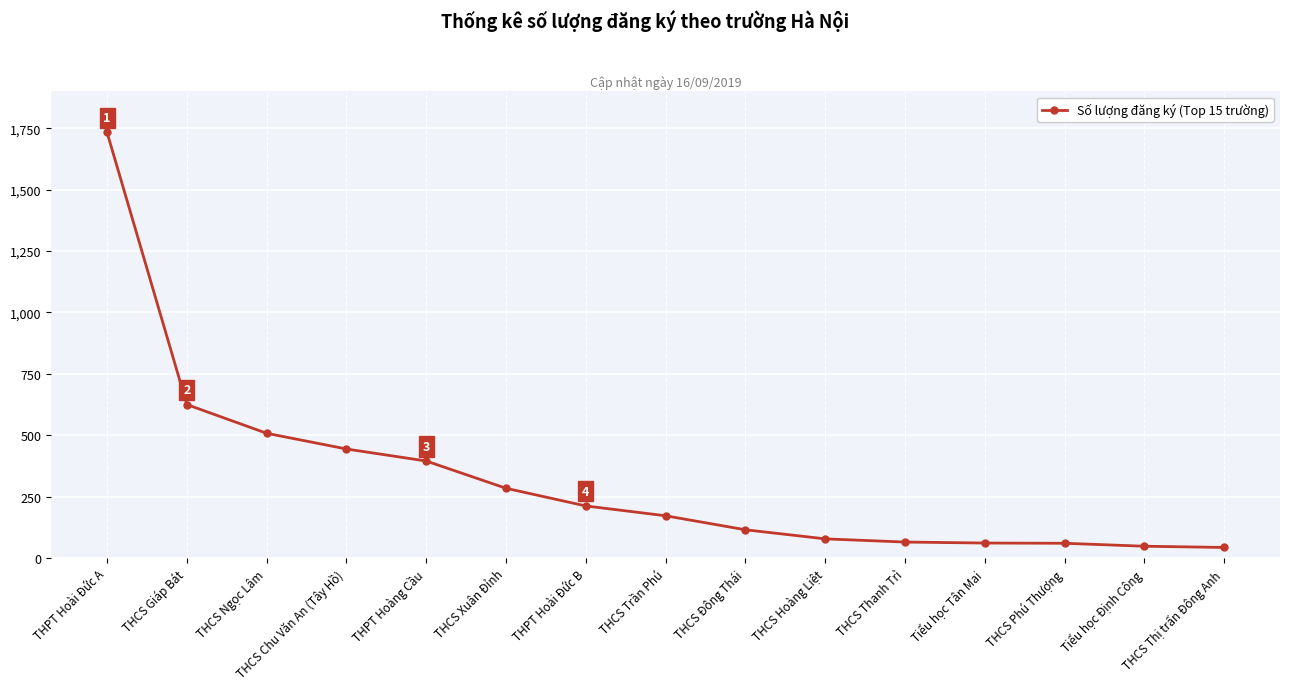

How many categories are shown in the chart?

15